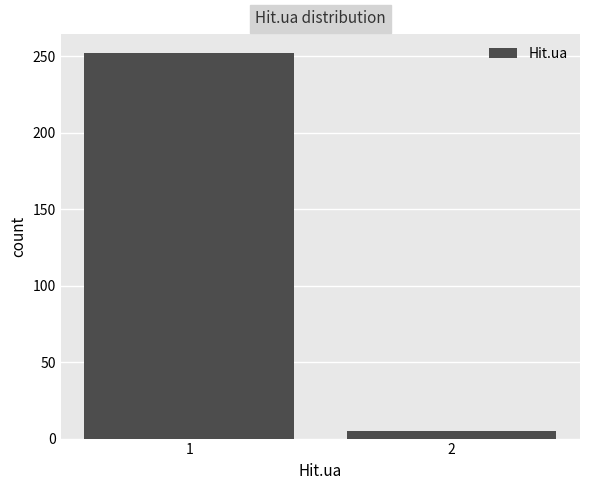

Reading right to left, what are all the values shown in this chart?

2=5	1=252